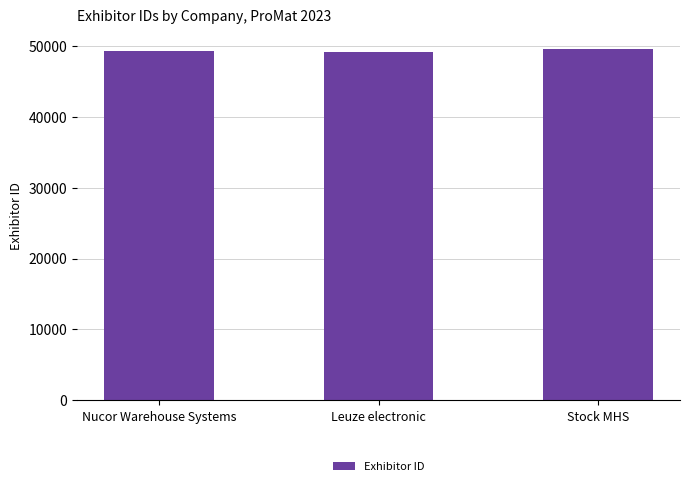

What is the sum of the values at Stock MHS and Leuze electronic?

98655